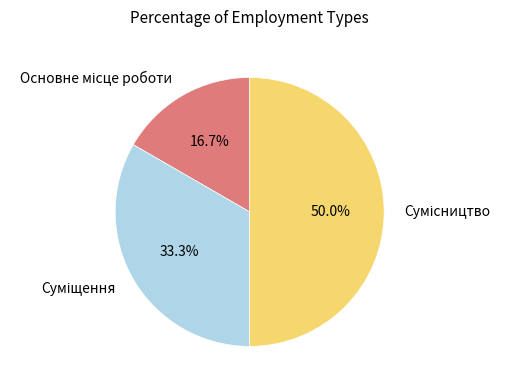

How many slices are in this pie chart?

3